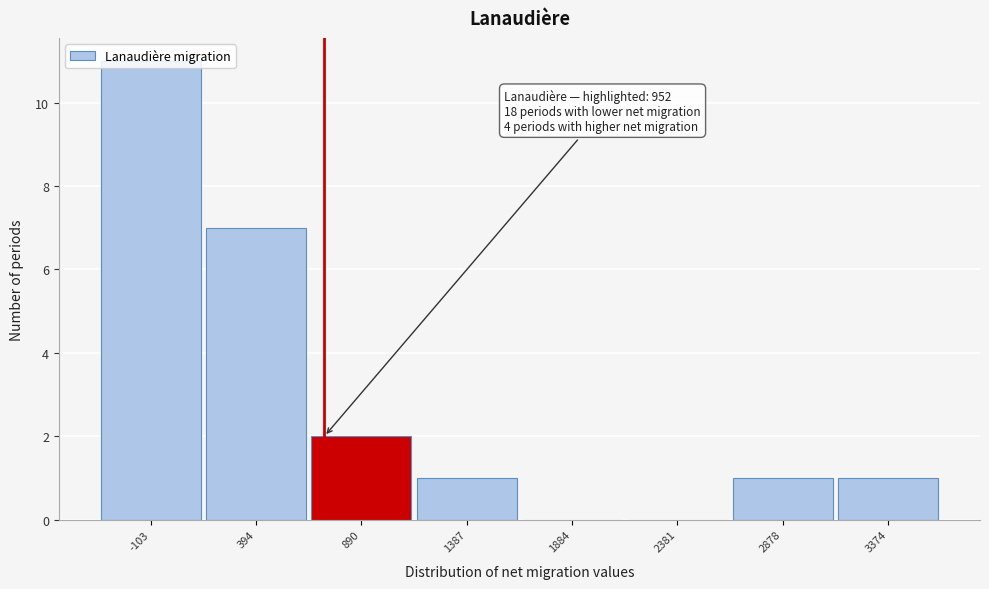

What is the ratio of the value at 890 to the value at 3374?

2.0